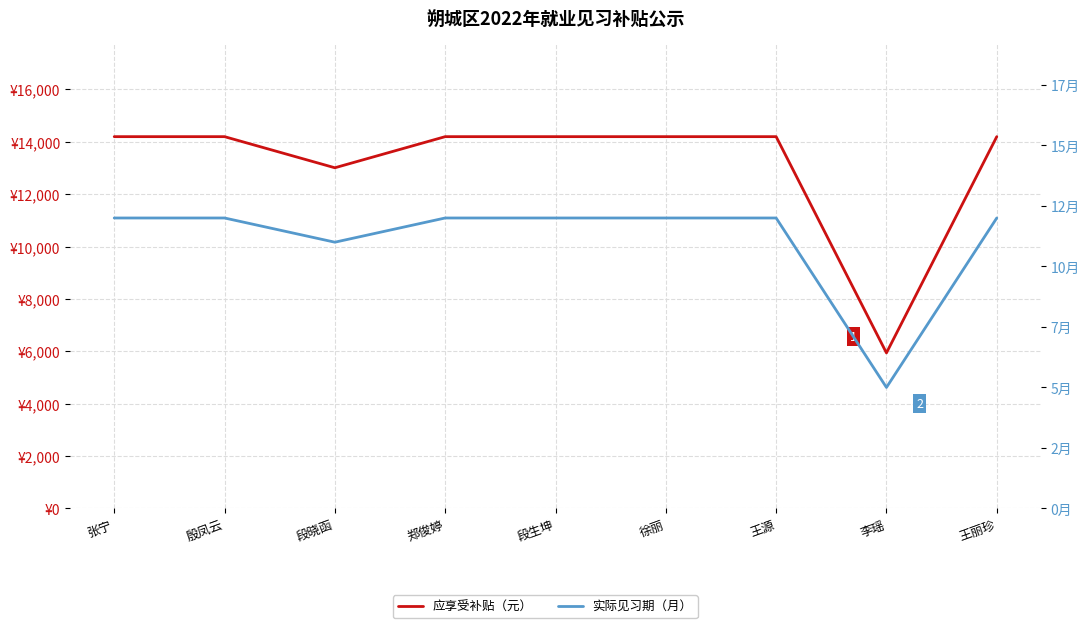

What is the value of the 应享受补贴（元） point at the 9th from the left?

14196